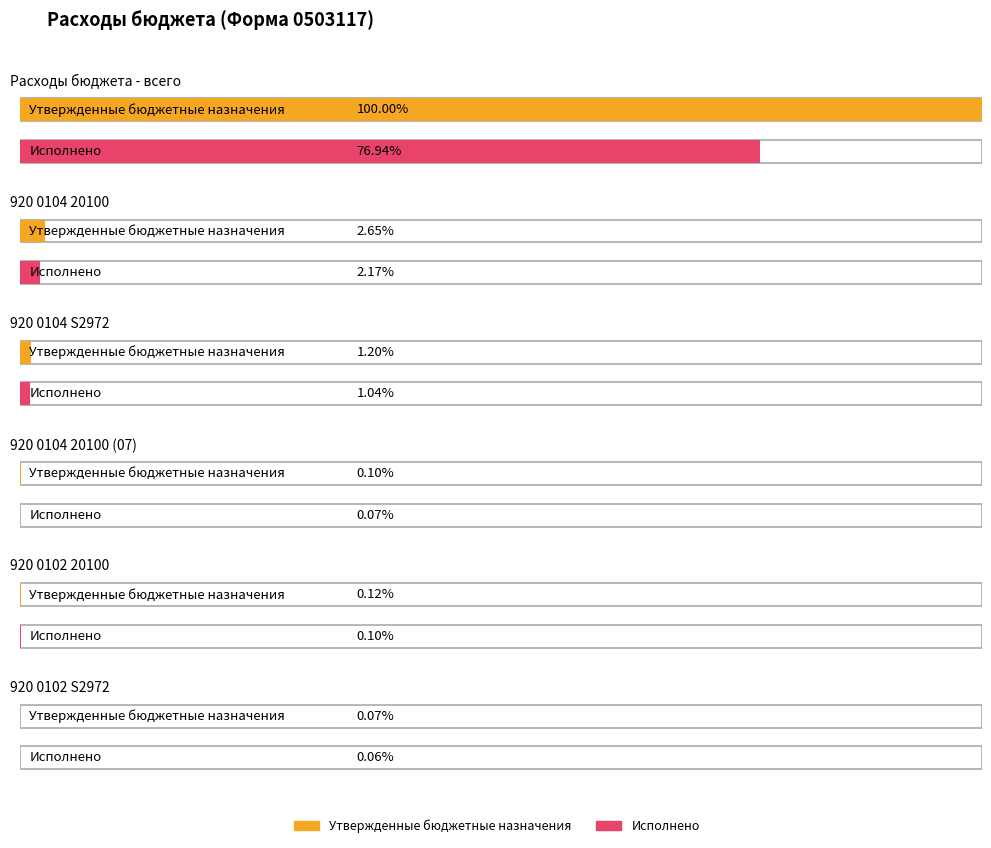

How many groups of bars are there?

6